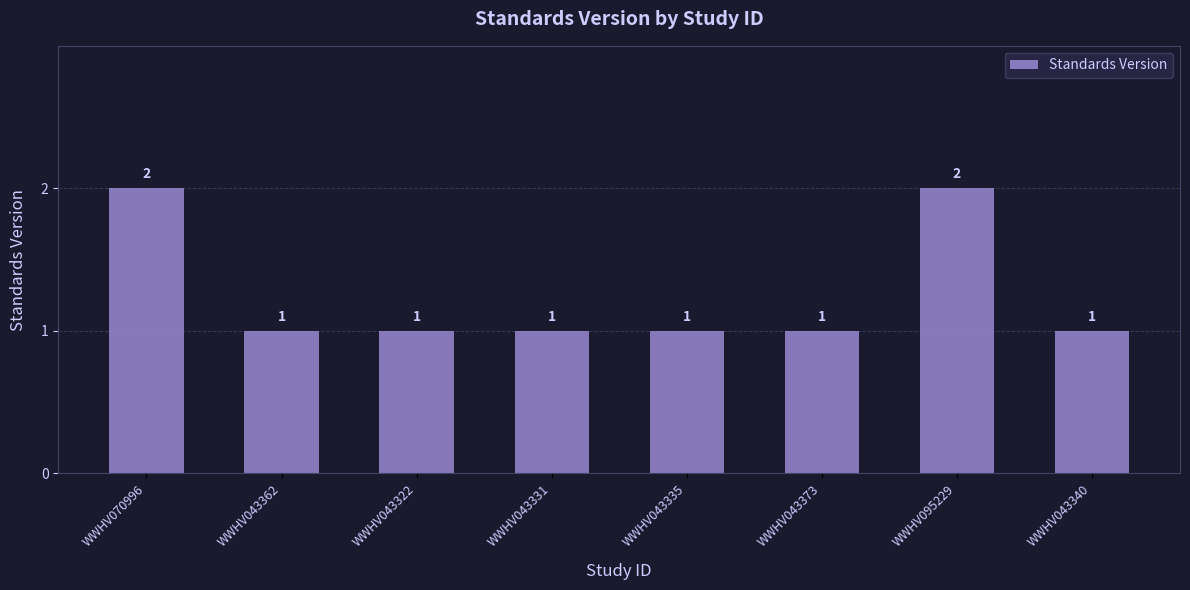

What is the sum of all values?

10